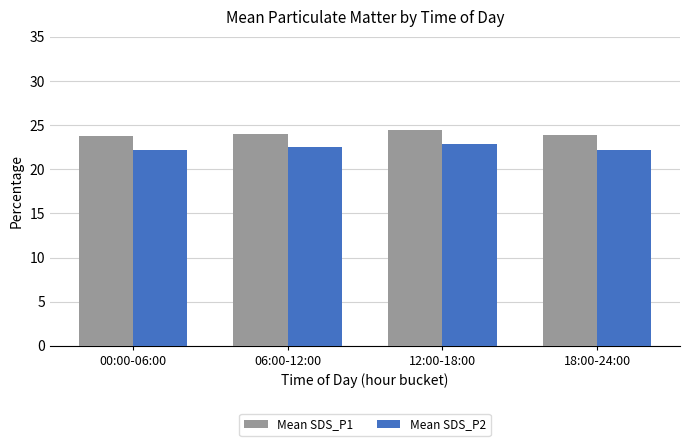

How many bars are there in total?

8